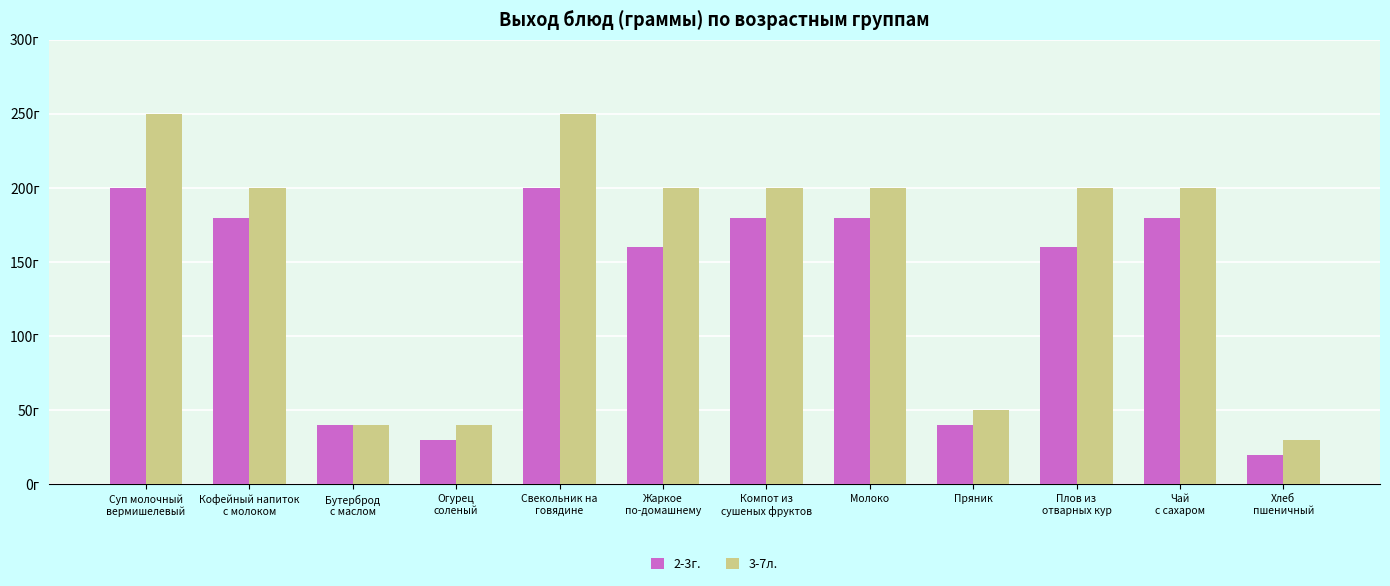

Does the chart contain stacked bars?

No